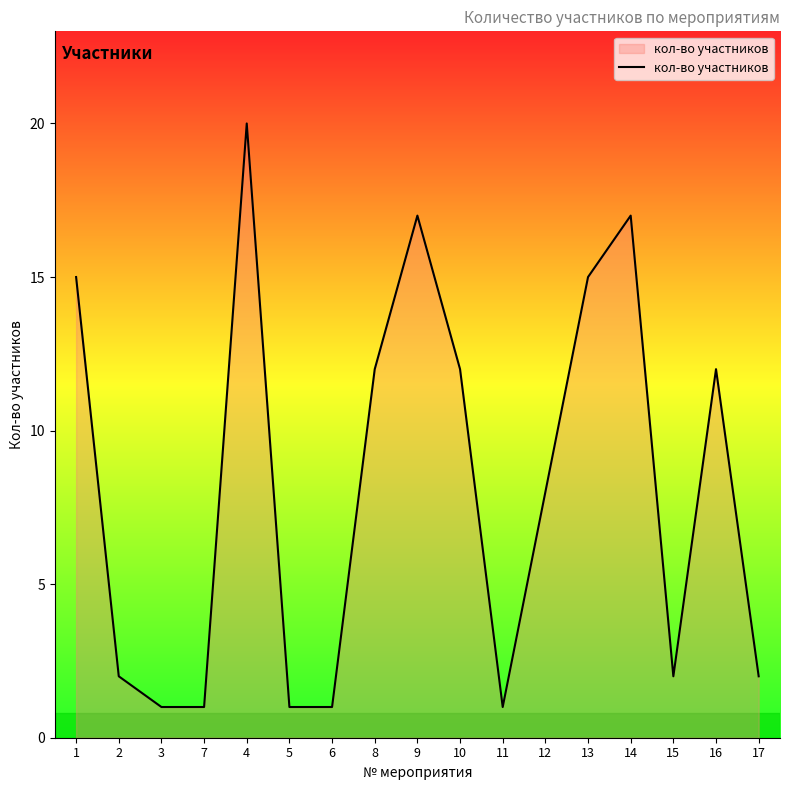

Is it true that the value at 16 is 4?

False